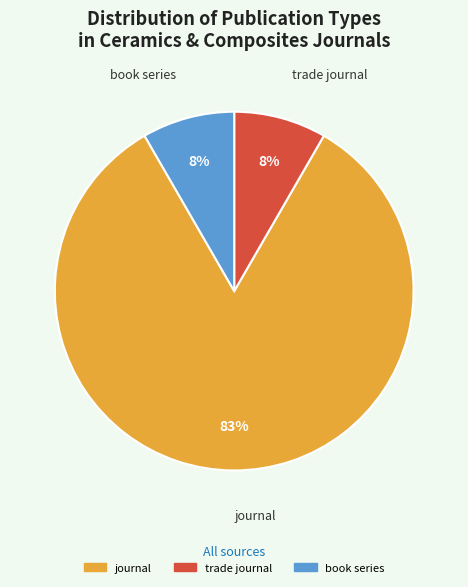

Is journal the majority of the pie?

Yes